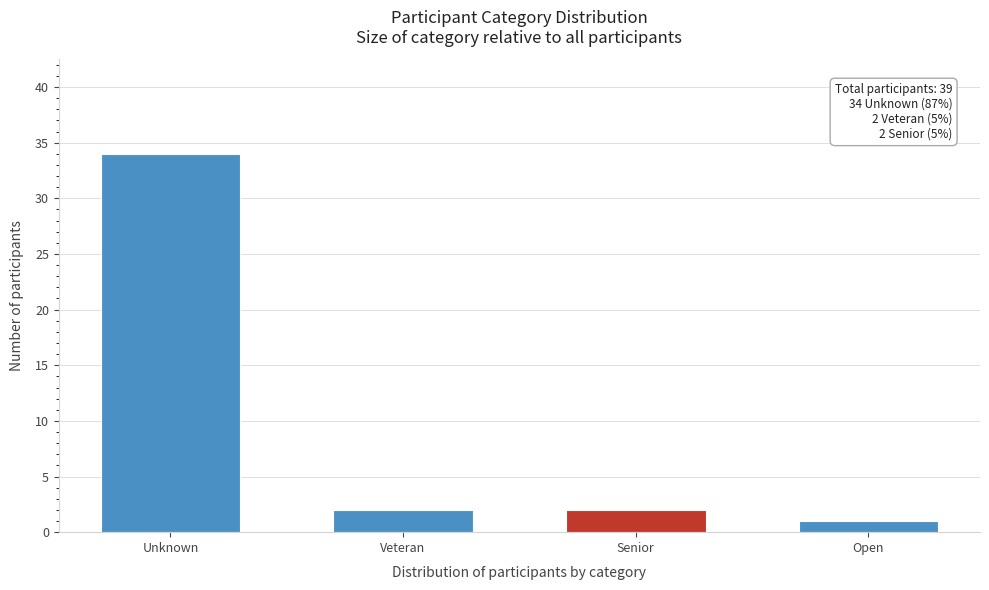

Reading right to left, transcribe all the data shown in this chart.

1	2	2	34